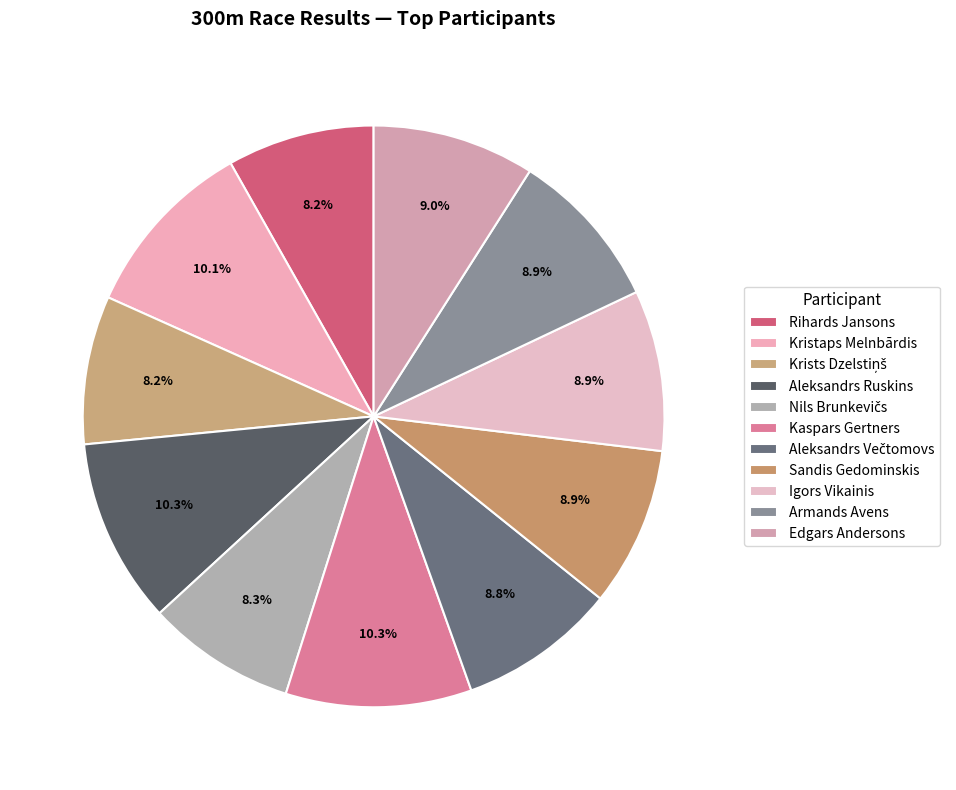

How many segments does this pie chart have?

11